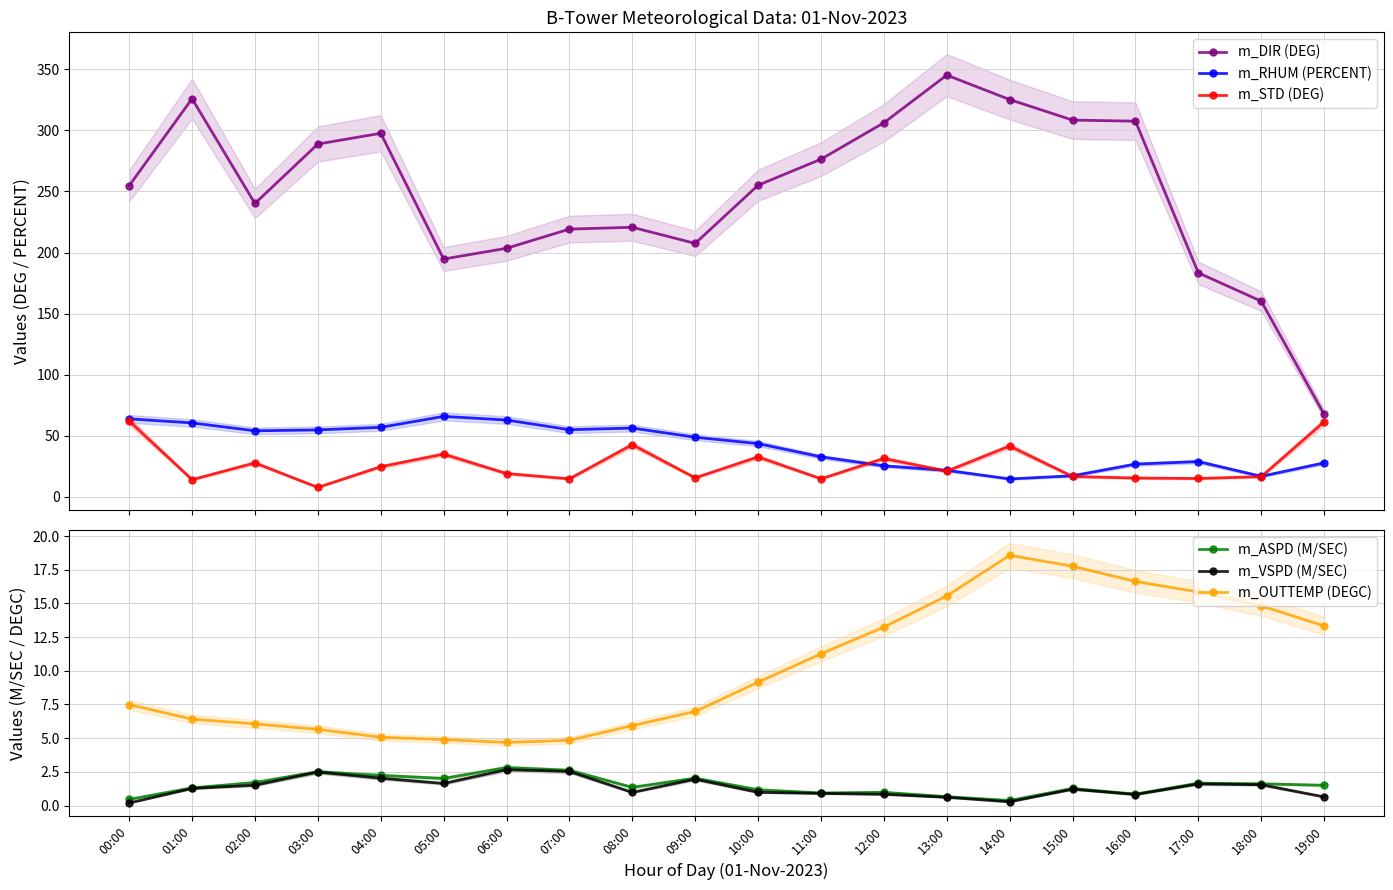

How many interior local valleys does the m_RHUM (PERCENT) series have?

4